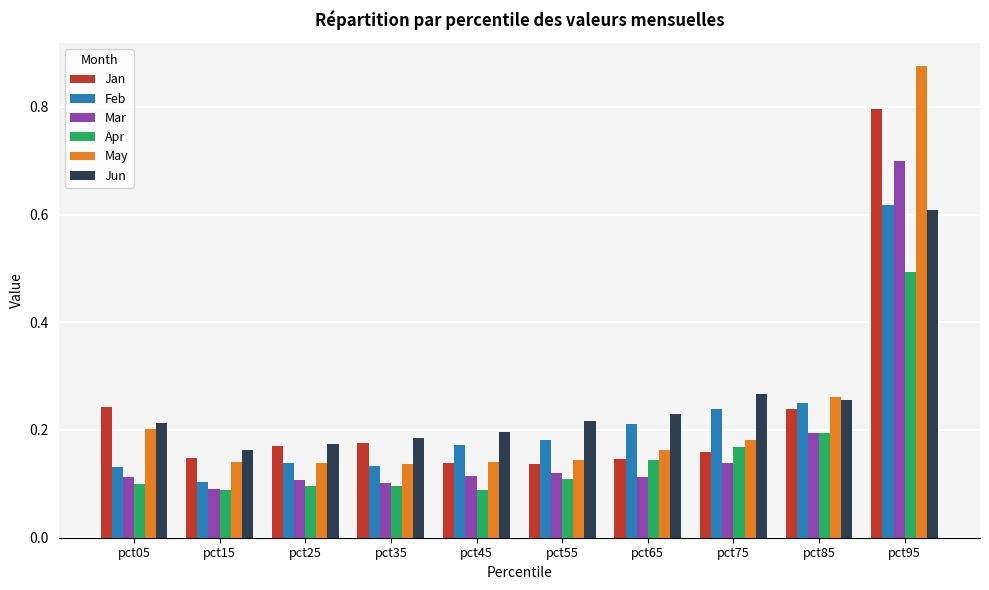

At pct55, list the series in order from largest to smallest.

Jun, Feb, May, Jan, Mar, Apr